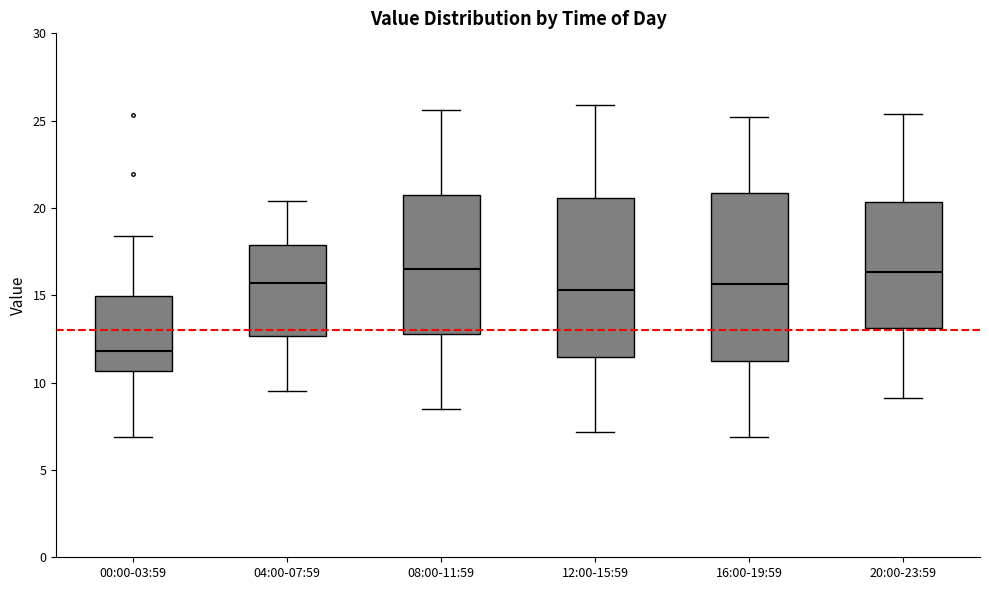

Where does the median line of the box for 08:00-11:59 sit on the y-axis? The values are not printed on the chart, so give them approximately, as read against the axis.

16.5